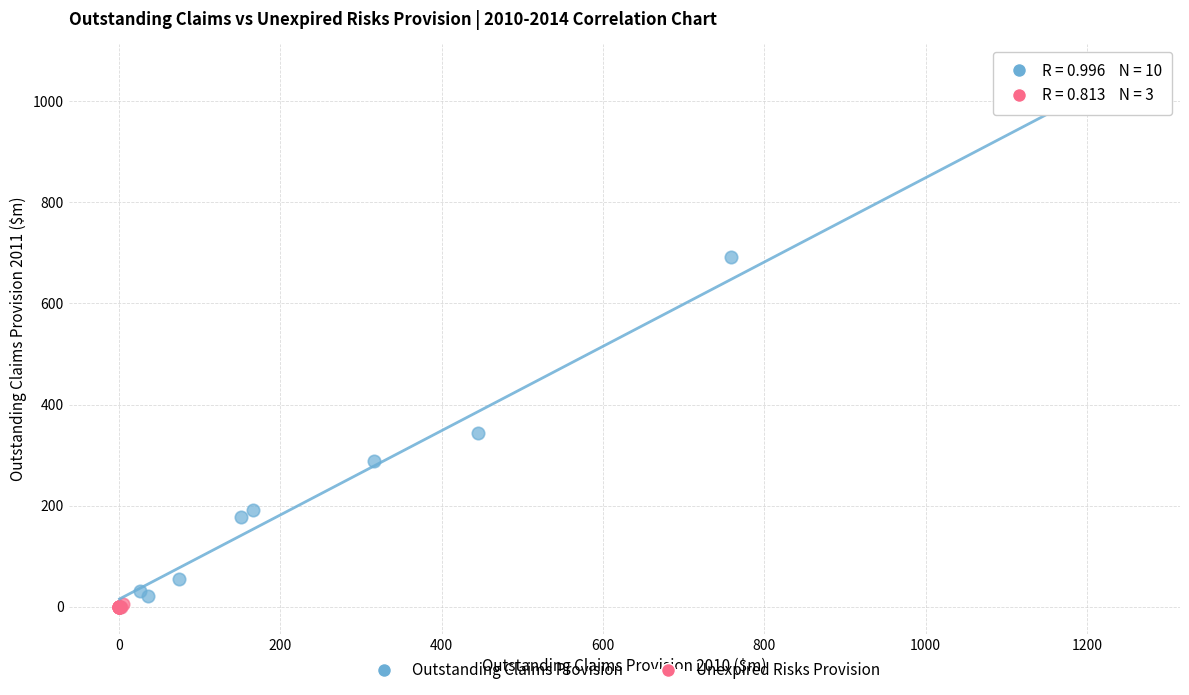

Which series contains the highest Y value?

Outstanding Claims Provision